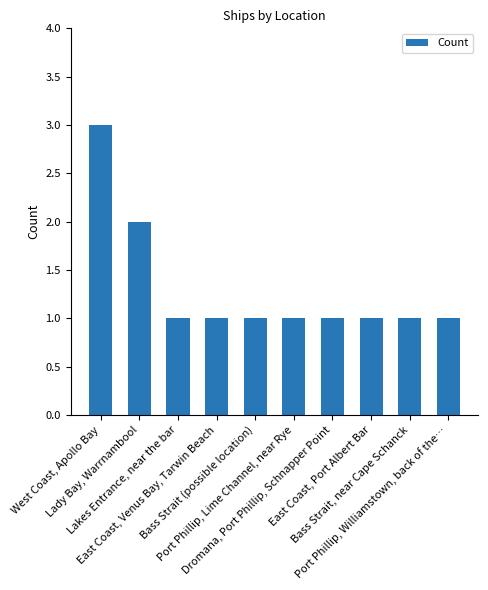

How many bars are there in total?

10